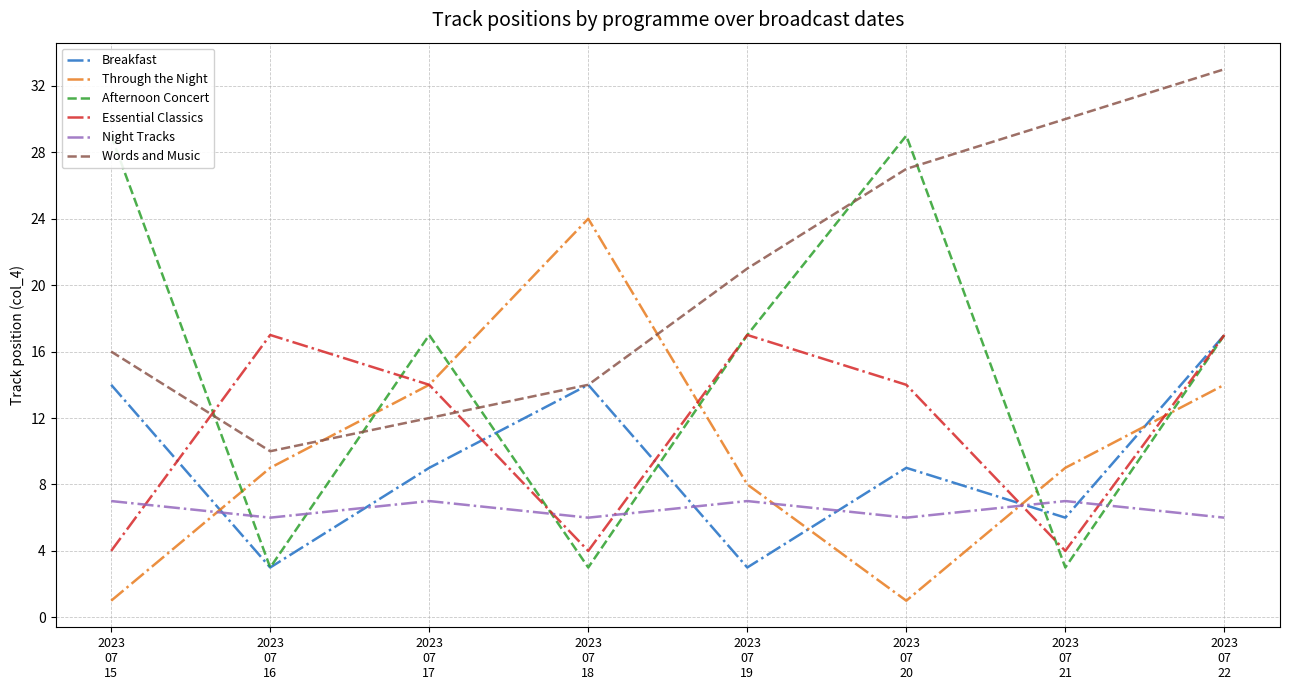

True or false: Words and Music and Night Tracks cross at least once.

False